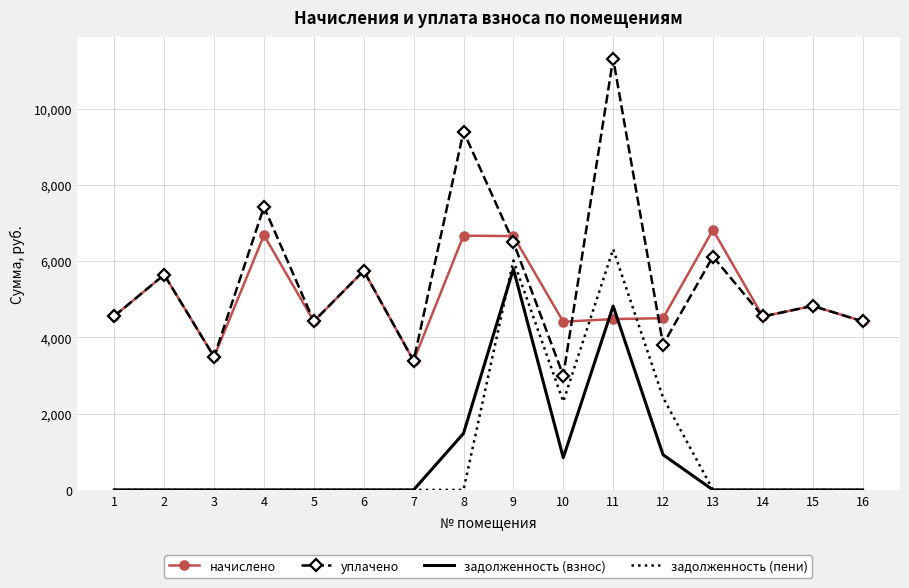

The value of задолженность (пени) at 14 is 0.0. True or false?

True